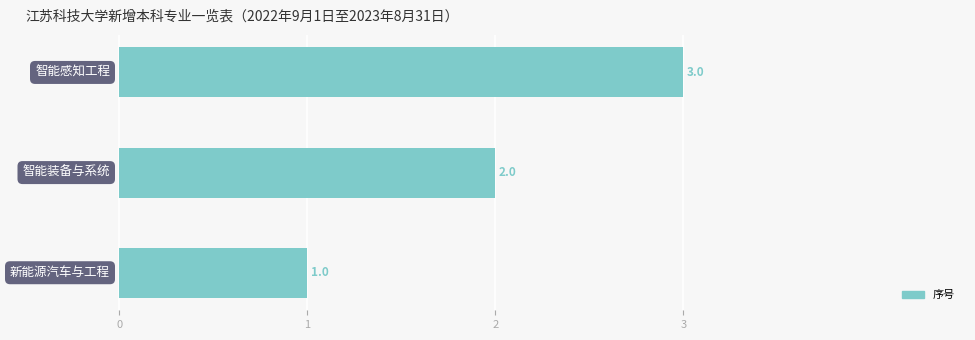

What is the sum of all values?

6